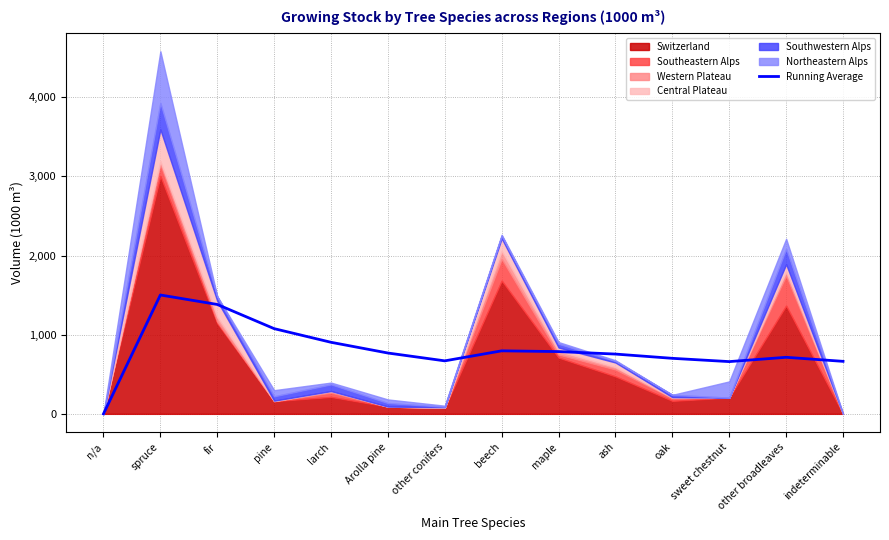

Which category has the highest value in the Running Average series?

spruce